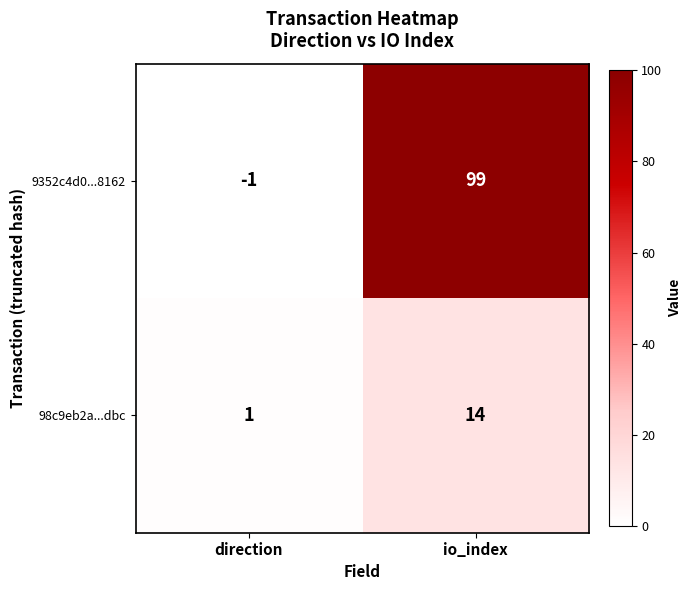

Between direction and io_index, which series saw the biggest shift?

9352c4d0...8162